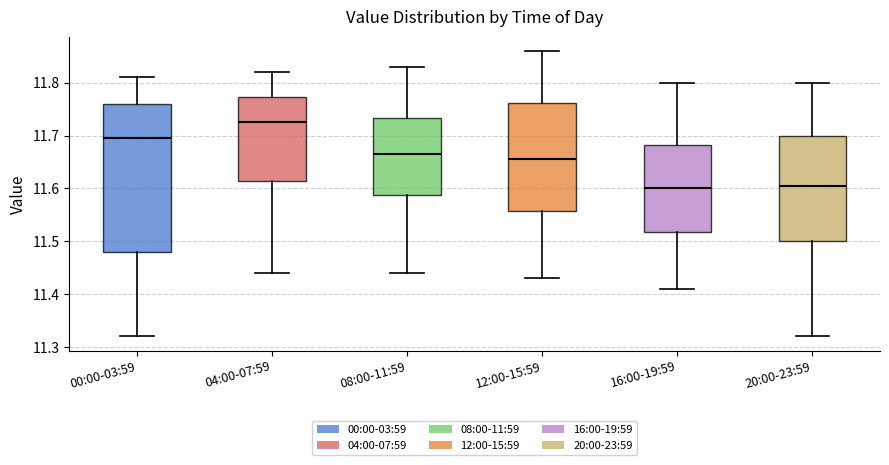

Reading left to right, transcribe this box plot: for each box, give where its median line is, the range the box spans, and where its two whiskers end, as read against the y-axis. The values are not printed on the chart, so give them approximately, as read against the axis.

00:00-03:59: median 11.70, box 11.48 to 11.76, whiskers 11.32 to 11.81
04:00-07:59: median 11.73, box 11.62 to 11.77, whiskers 11.44 to 11.82
08:00-11:59: median 11.67, box 11.59 to 11.73, whiskers 11.44 to 11.83
12:00-15:59: median 11.66, box 11.56 to 11.76, whiskers 11.43 to 11.86
16:00-19:59: median 11.60, box 11.52 to 11.68, whiskers 11.41 to 11.80
20:00-23:59: median 11.61, box 11.50 to 11.70, whiskers 11.32 to 11.80